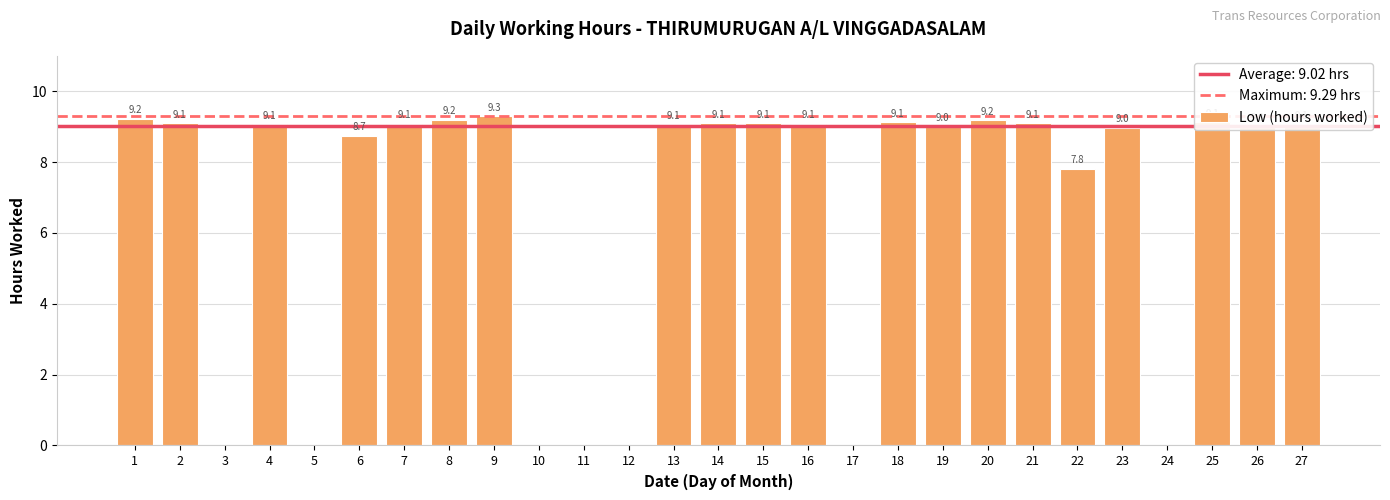

The chart shows a value of 15.7 at 1. True or false?

False